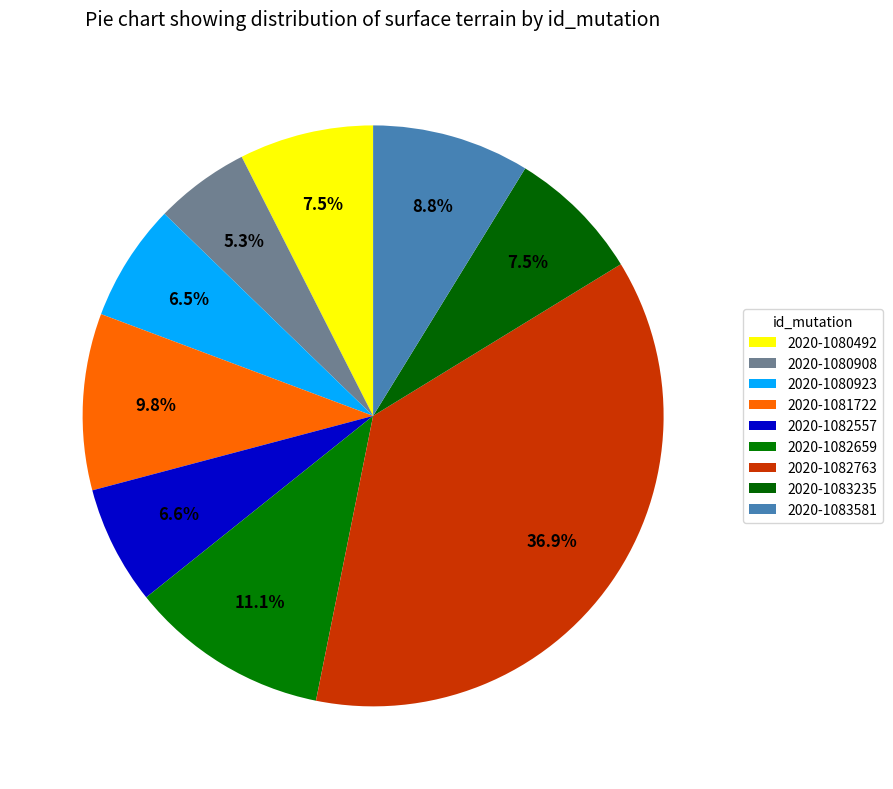

True or false: 2020-1082659 accounts for 1% of the total.

False